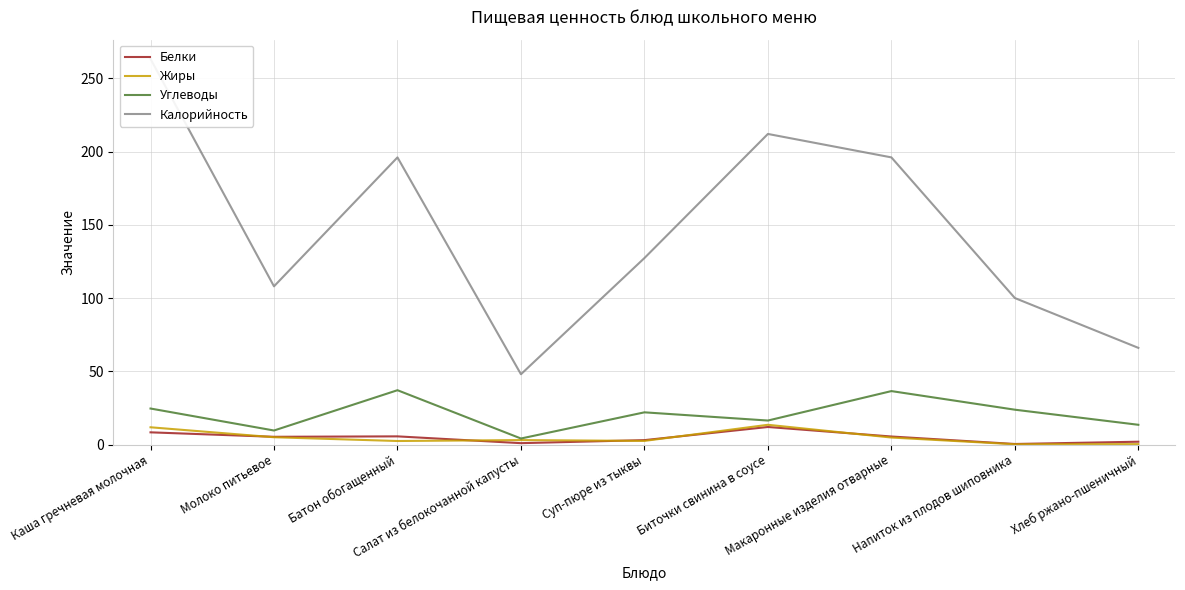

How many interior local peaks does the Белки series have?

2